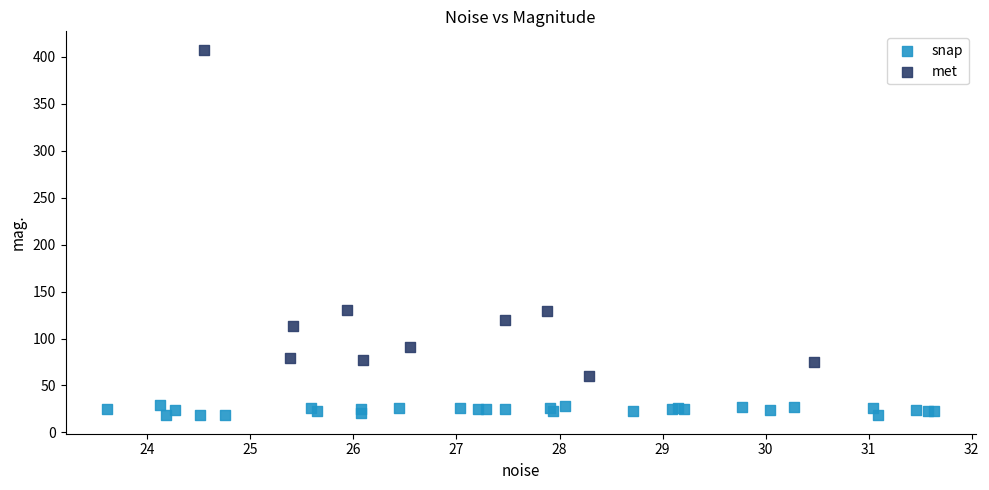

Which series has the widest spread of Y values?

met